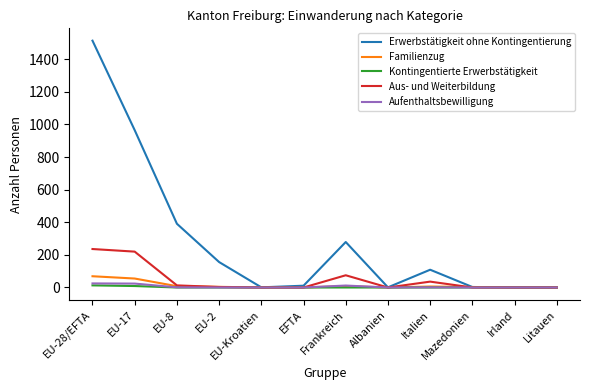

What is the difference between the Aufenthaltsbewilligung values at Italien and EFTA?

1